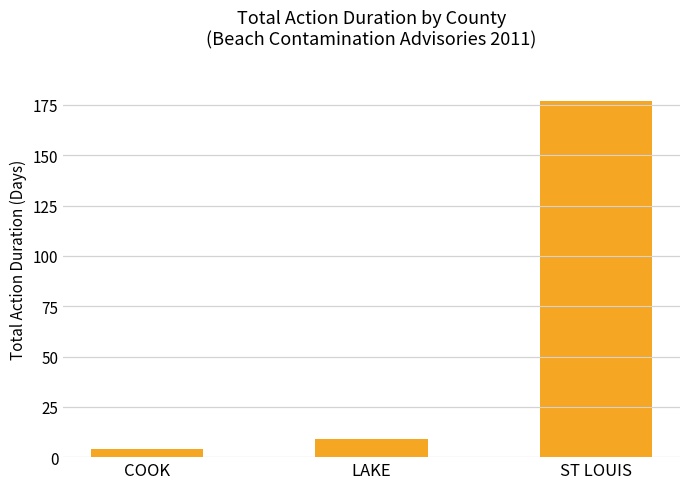

What is the label of the 2nd bar from the right?

LAKE